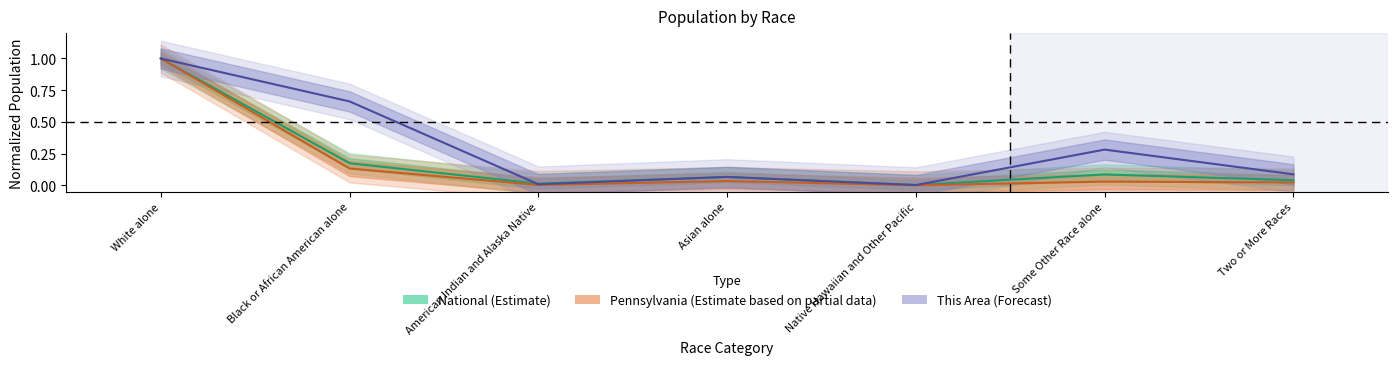

Reading right to left, list all the values displayed in this chart.

This Area: 0.1	0.3	0.0	0.1	0.0	0.7	1.0
Pennsylvania: 0.0	0.0	0.0	0.0	0.0	0.1	1.0
National: 0.0	0.1	0.0	0.1	0.0	0.2	1.0